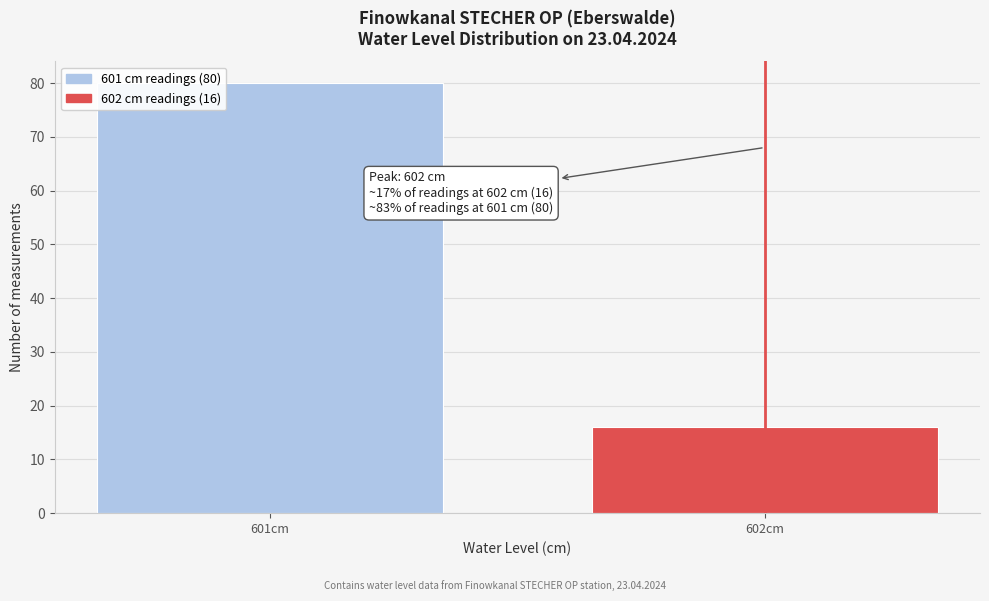

Reading left to right, what are all the values shown in this chart?

601cm=80	602cm=16